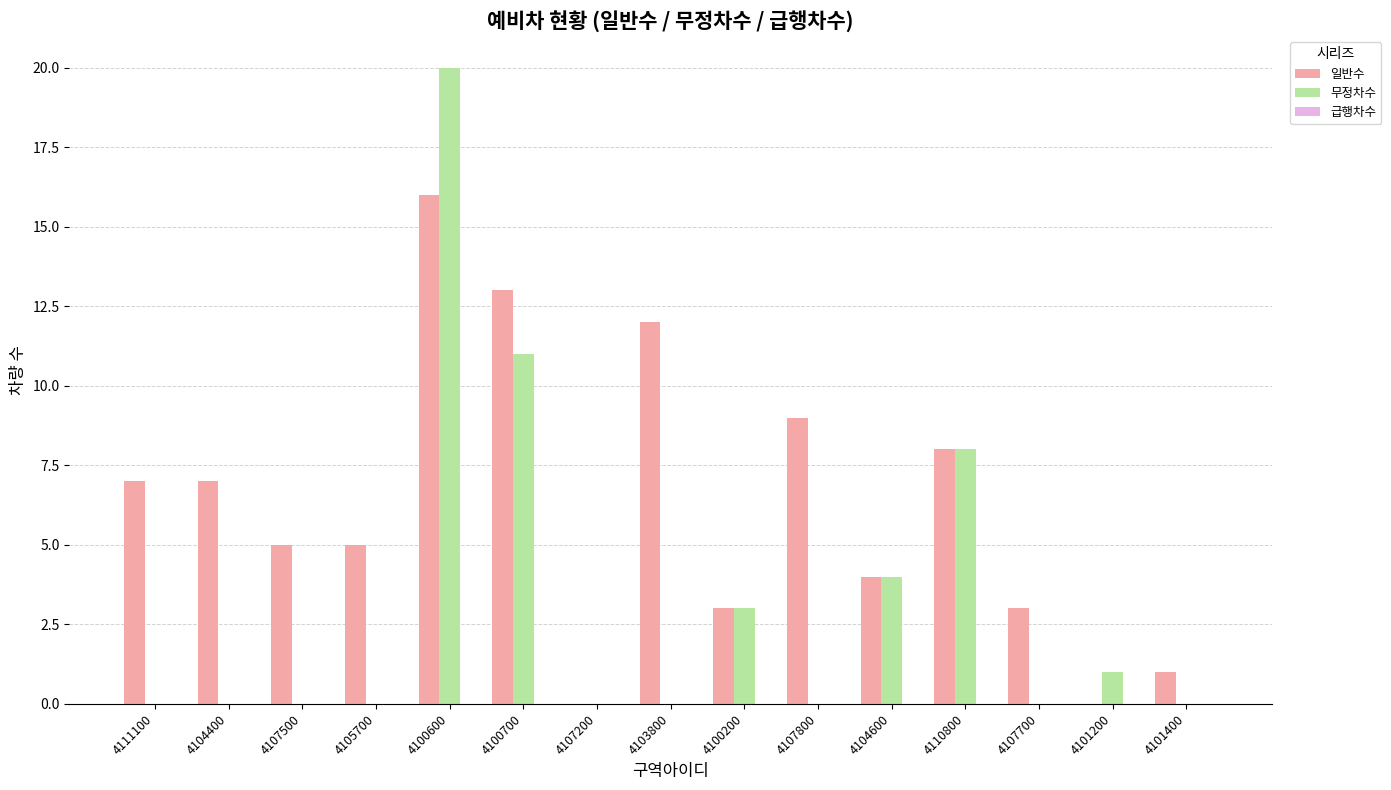

What is the total value across all series at 4103800?

12